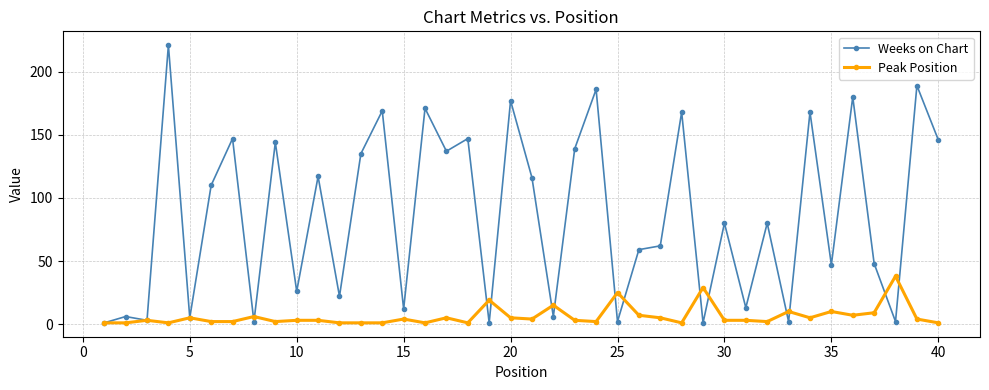

Which series has the largest range (max minus min)?

Weeks on Chart